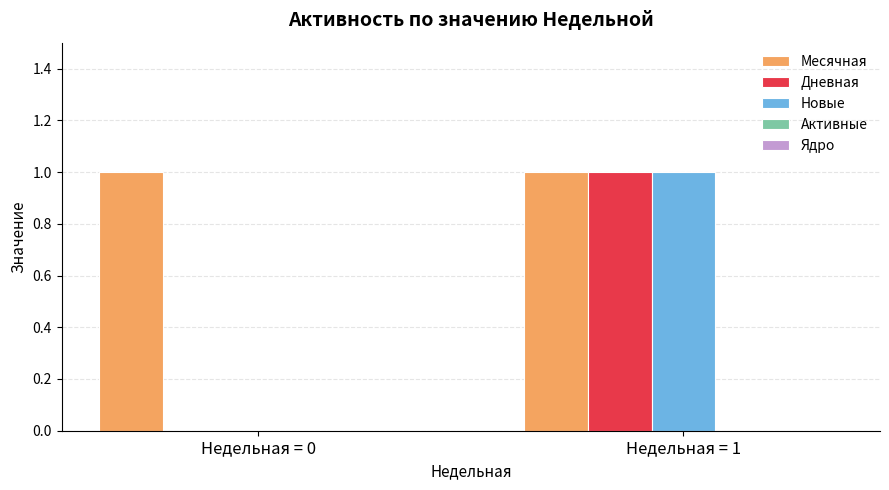

Which series has the largest total across all categories?

Месячная